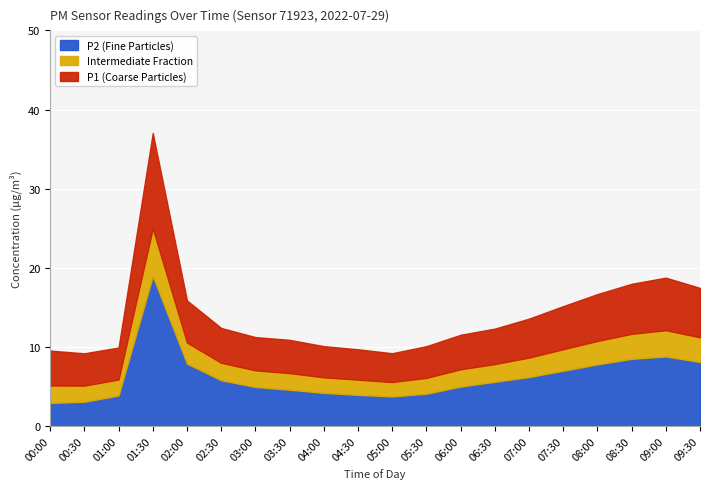

Is it true that P2 (Fine Particles) equals 4.2 at 04:00?

True